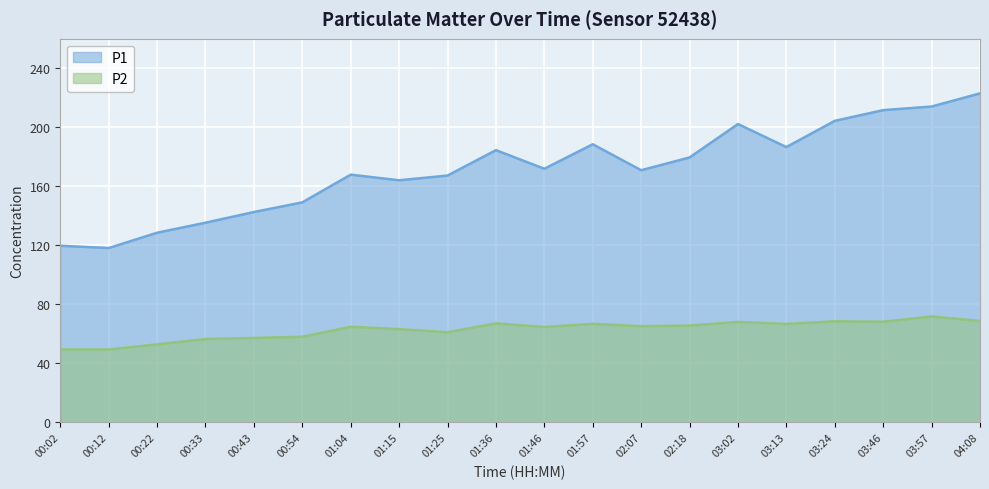

What is the sum of all P2 values?

1253.8